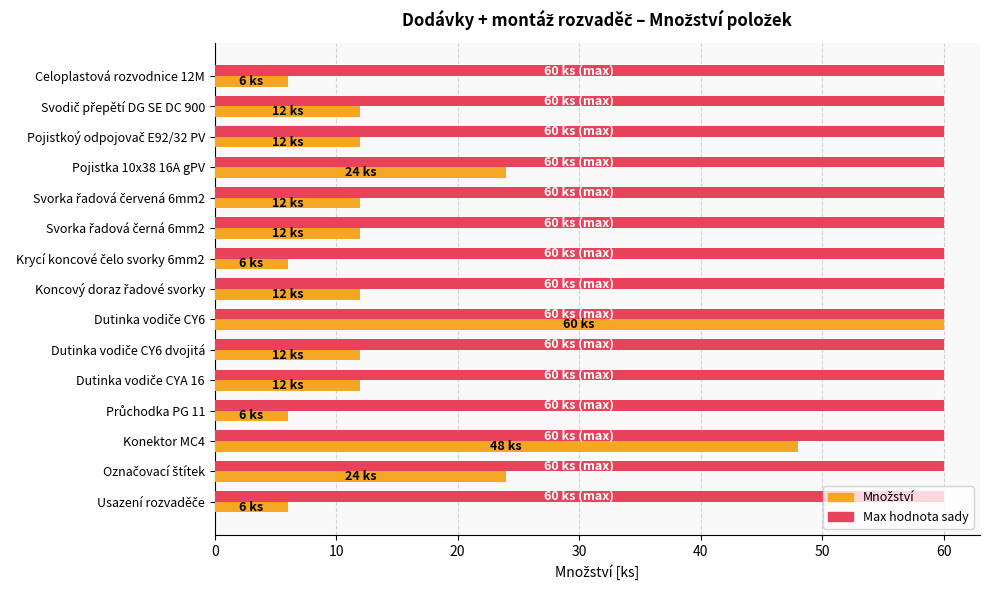

Which series has the largest total across all categories?

Max hodnota sady